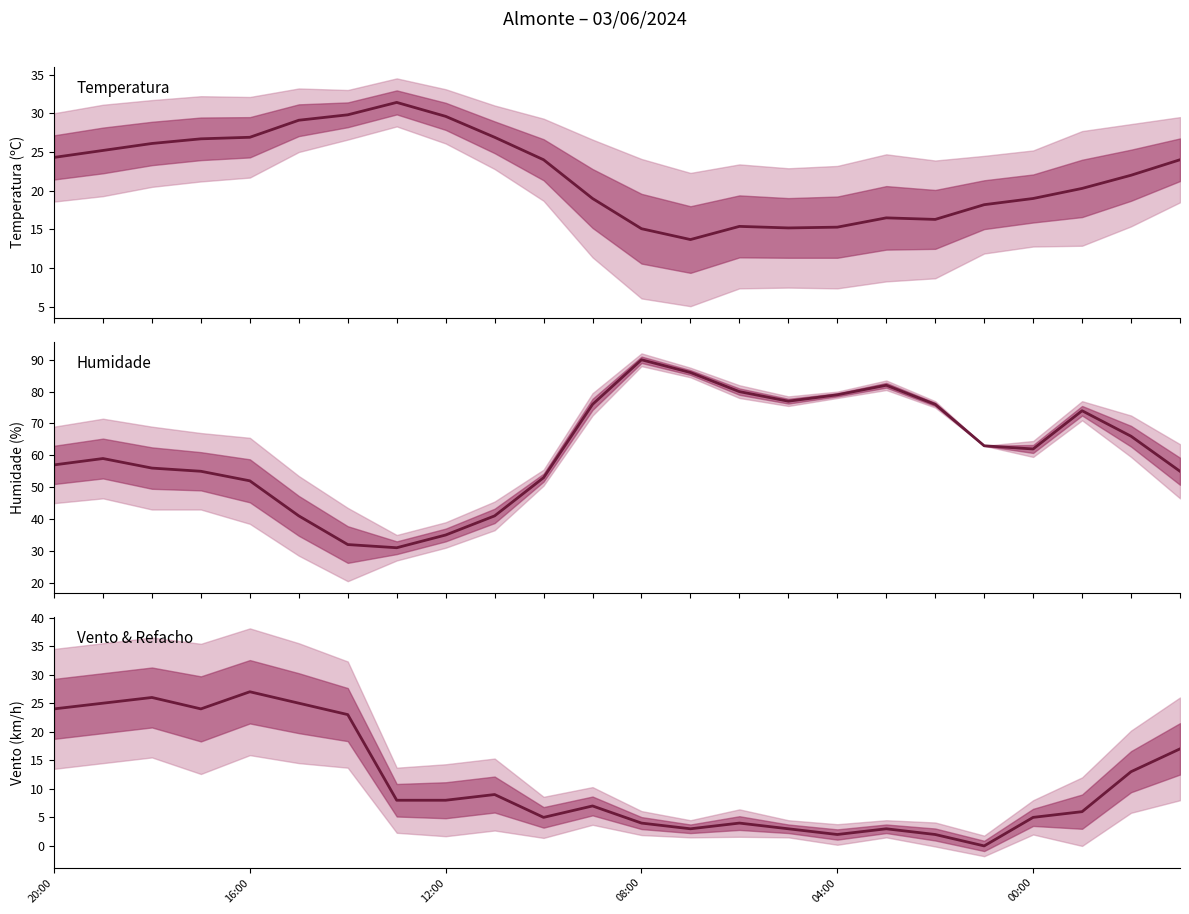

Where does the Velocidade do vento (km/h) series first go above 8?

20:00